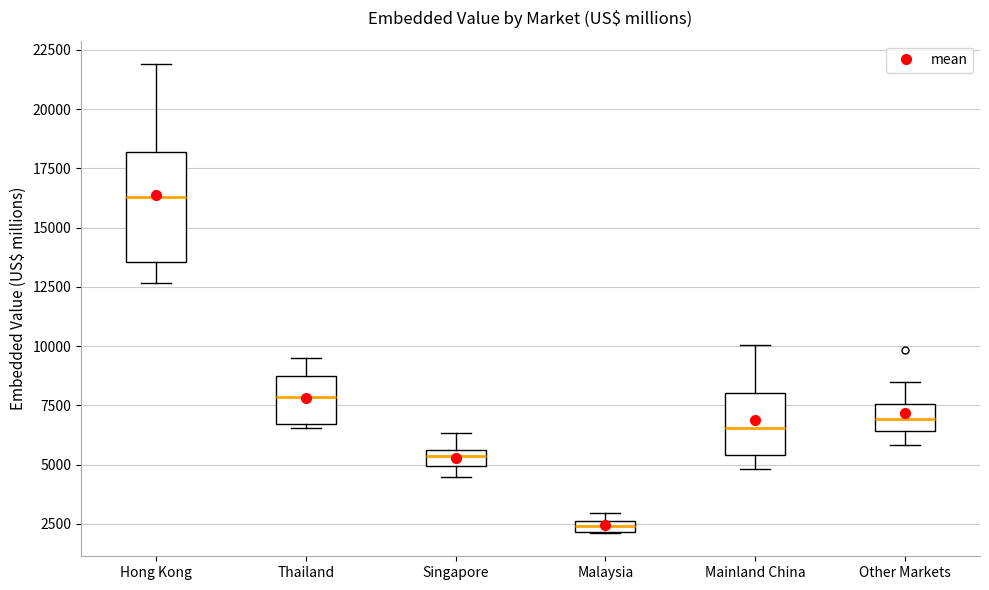

Which box's median line is the lowest?

Malaysia